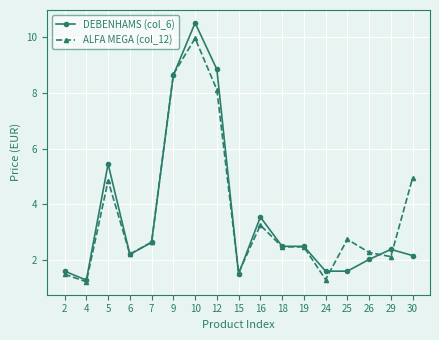

Rank the series at 26 from lowest to highest value.

DEBENHAMS (col_6), ALFA MEGA (col_12)